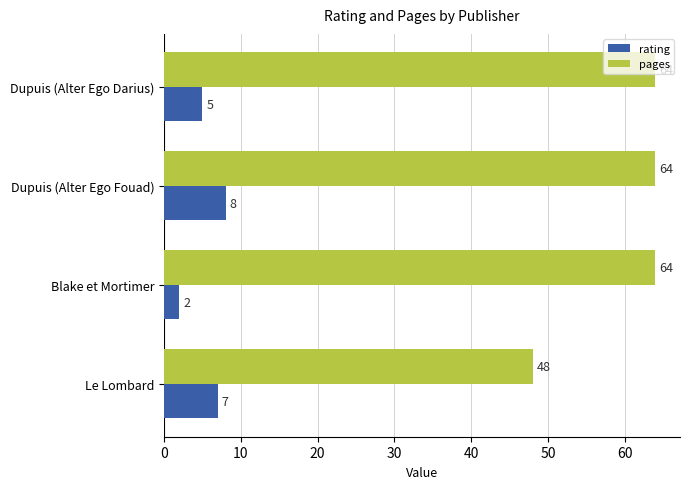

Is it true that pages equals 64 at Dupuis (Alter Ego Fouad)?

True